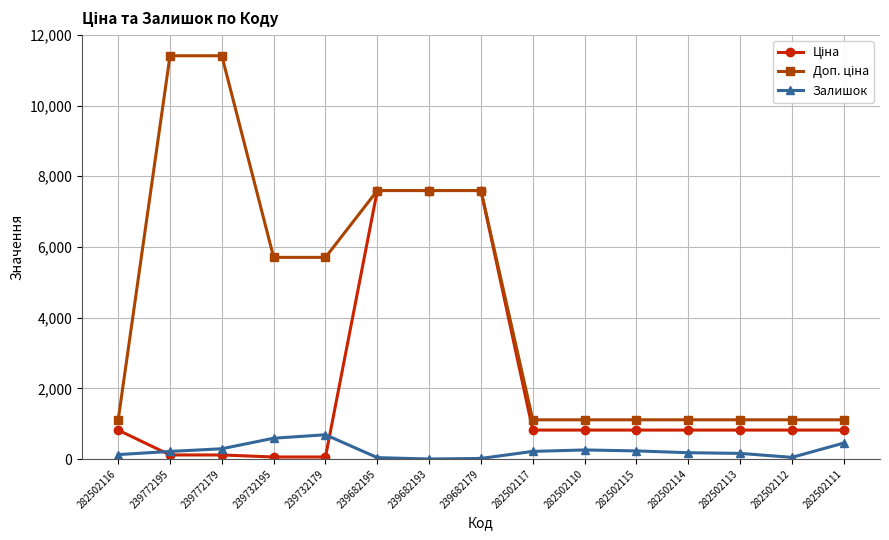

What position from the left is 239732179?

5